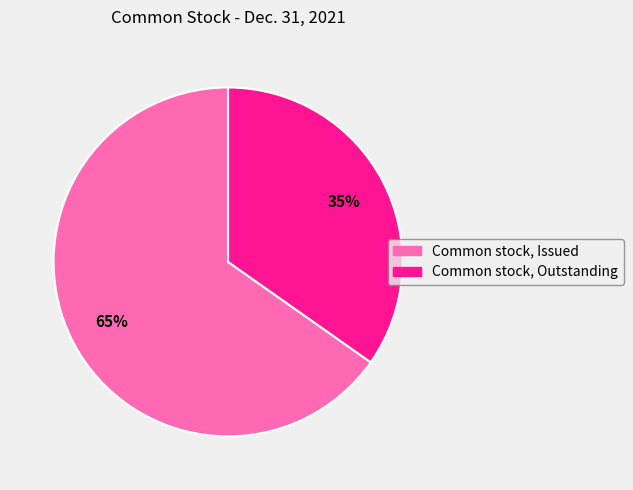

Do Common stock, Issued and Common stock, Outstanding together represent more than half of the pie?

Yes